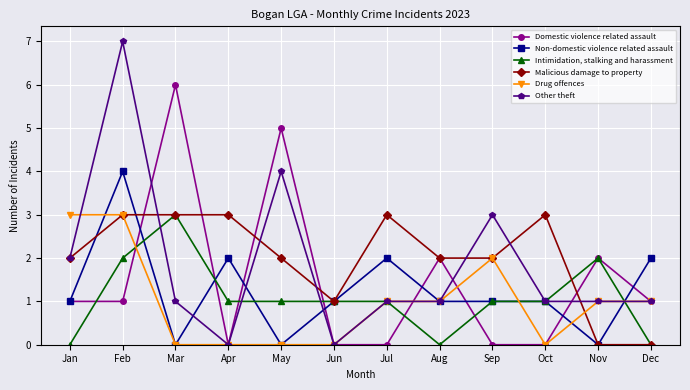

What is the sum of the Intimidation, stalking and harassment values at May and Apr?

2